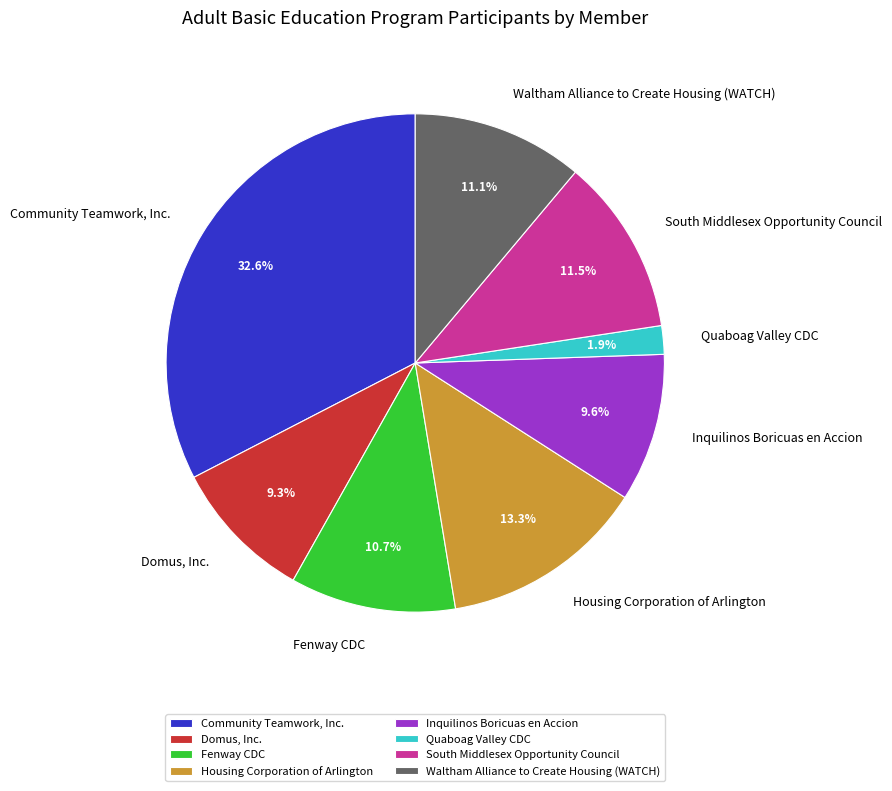

Rank the categories by value from highest to lowest.

Community Teamwork, Inc., Housing Corporation of Arlington, South Middlesex Opportunity Council, Waltham Alliance to Create Housing (WATCH), Fenway CDC, Inquilinos Boricuas en Accion, Domus, Inc., Quaboag Valley CDC